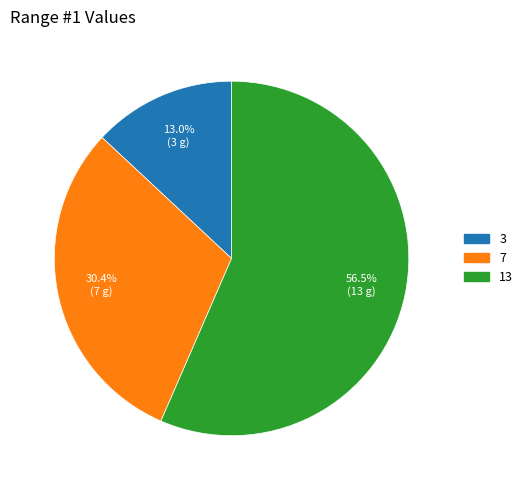

Between 3 and 13, which is larger?

13